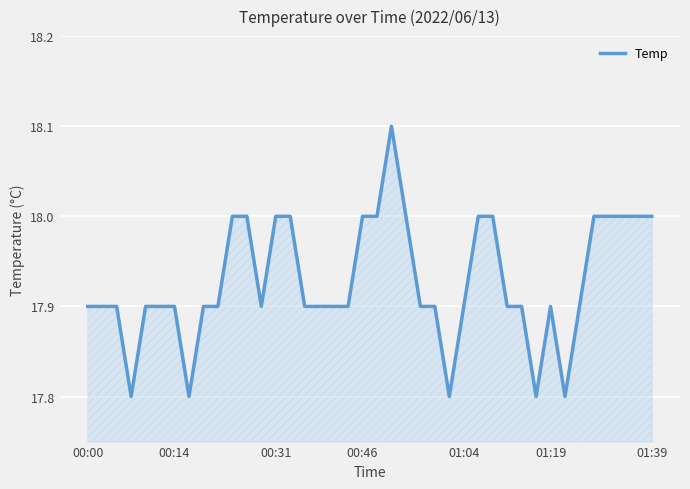

How many series are shown in this chart?

1